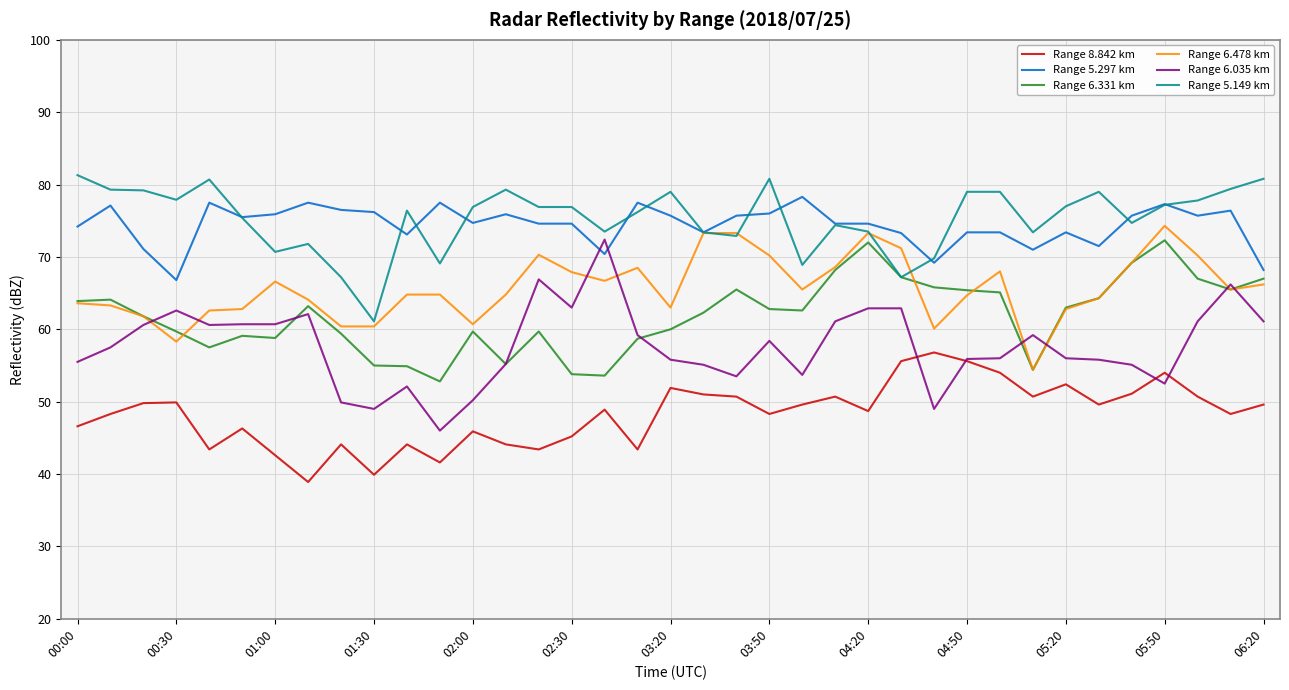

True or false: Range 8.842 km and Range 5.149 km cross at least once.

False